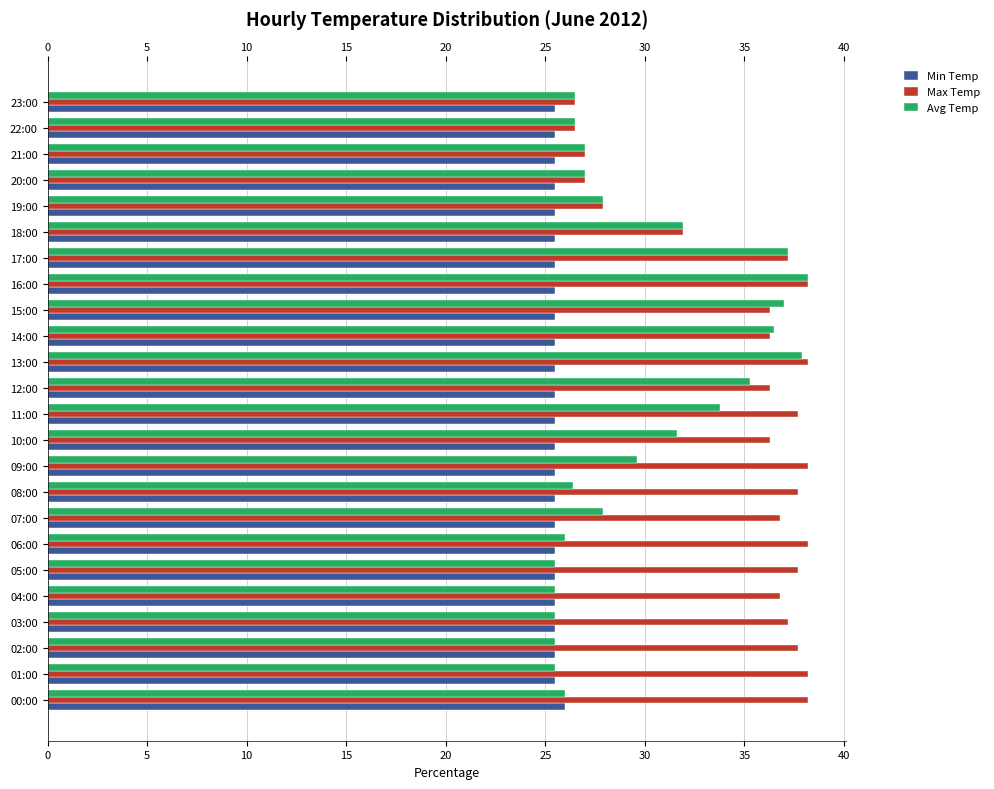

What is the spread (max minus min) of values at 05:00?

12.2